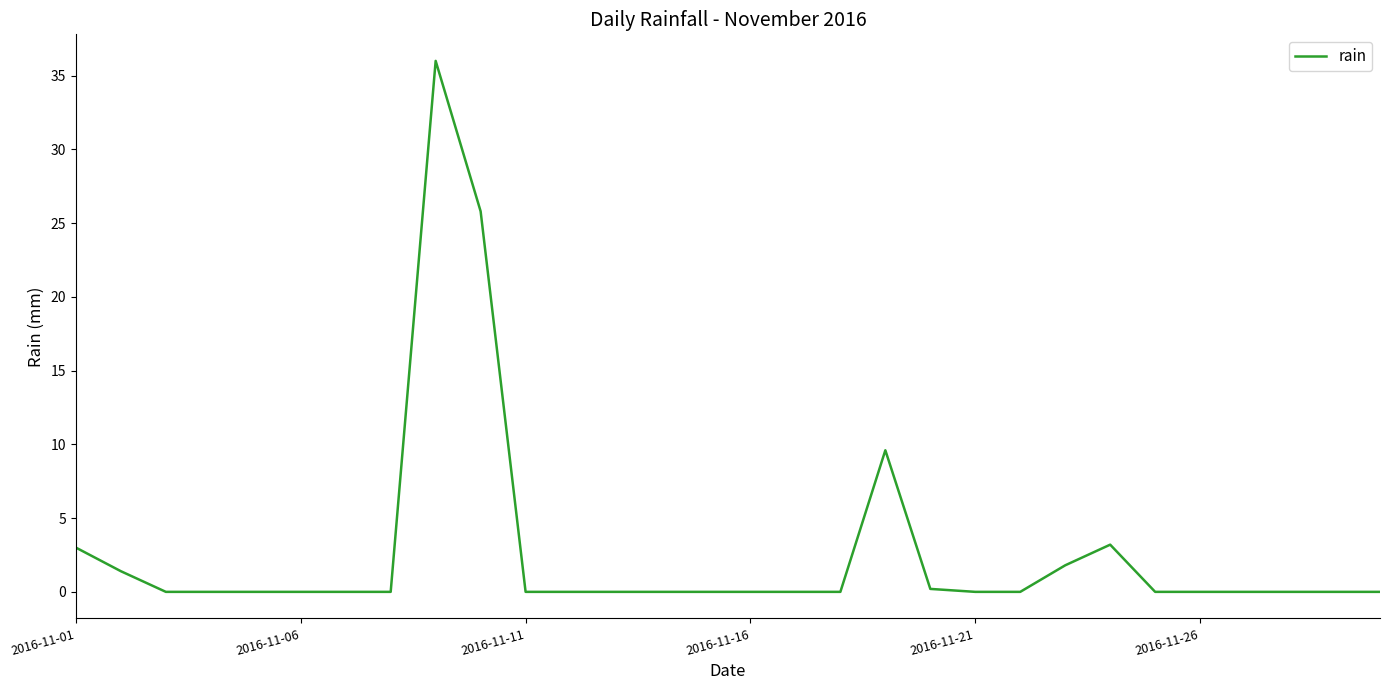

What is the maximum value shown in the chart?

36.0